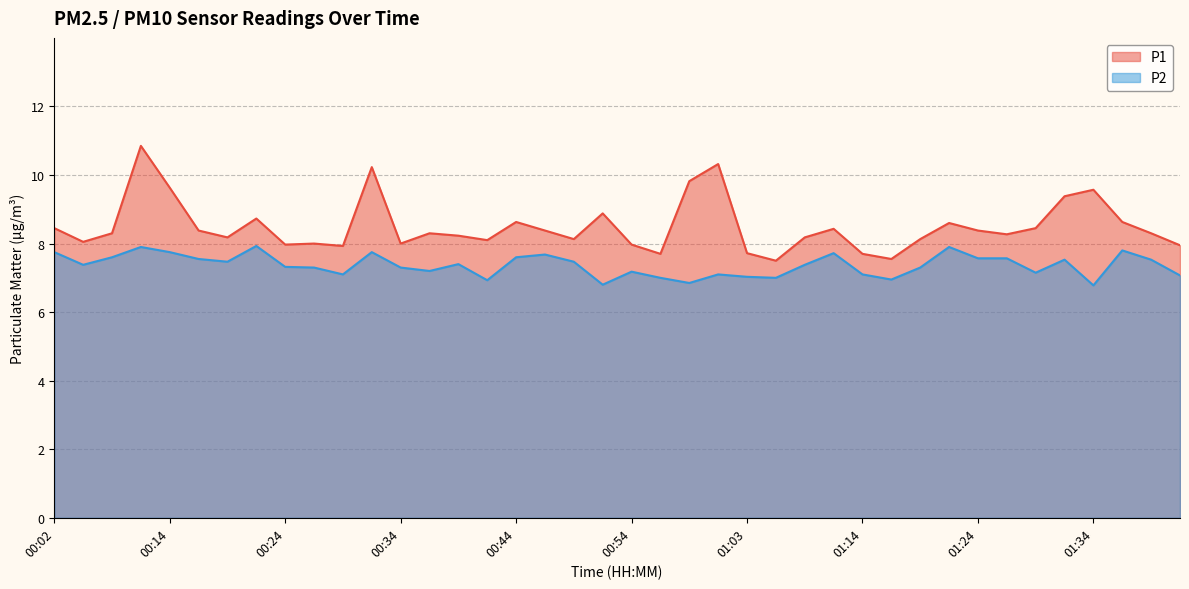

Reading left to right, list all the values displayed in this chart.

P1: 00:02=8.4	00:07=8.1	00:09=8.3	00:12=10.8	00:14=9.6	00:17=8.4	00:19=8.2	00:22=8.7	00:24=8.0	00:27=8.0	00:29=7.9	00:32=10.2	00:34=8.0	00:36=8.3	00:39=8.2	00:41=8.1	00:44=8.6	00:46=8.4	00:49=8.1	00:51=8.9	00:54=8.0	00:56=7.7	00:59=9.8	01:01=10.3	01:03=7.7	01:06=7.5	01:09=8.2	01:11=8.4	01:14=7.7	01:16=7.5	01:19=8.1	01:21=8.6	01:24=8.4	01:26=8.3	01:29=8.4	01:31=9.4	01:34=9.6	01:36=8.6	01:39=8.3	01:41=8.0
P2: 00:02=7.8	00:07=7.4	00:09=7.6	00:12=7.9	00:14=7.8	00:17=7.5	00:19=7.5	00:22=7.9	00:24=7.3	00:27=7.3	00:29=7.1	00:32=7.8	00:34=7.3	00:36=7.2	00:39=7.4	00:41=6.9	00:44=7.6	00:46=7.7	00:49=7.5	00:51=6.8	00:54=7.2	00:56=7.0	00:59=6.8	01:01=7.1	01:03=7.0	01:06=7.0	01:09=7.4	01:11=7.7	01:14=7.1	01:16=7.0	01:19=7.3	01:21=7.9	01:24=7.6	01:26=7.6	01:29=7.2	01:31=7.5	01:34=6.8	01:36=7.8	01:39=7.5	01:41=7.1